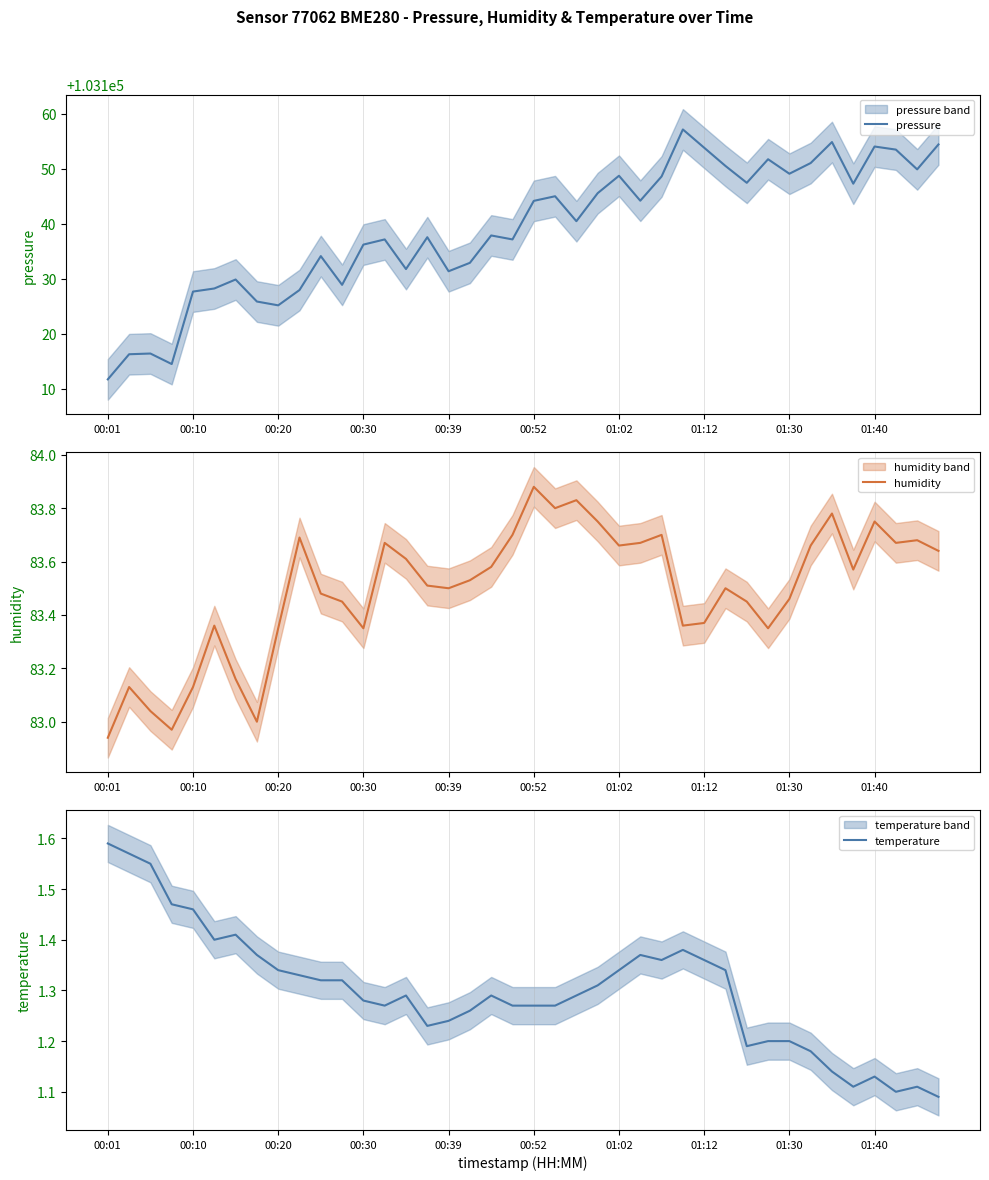

True or false: humidity has more than 0 interior local peaks.

True